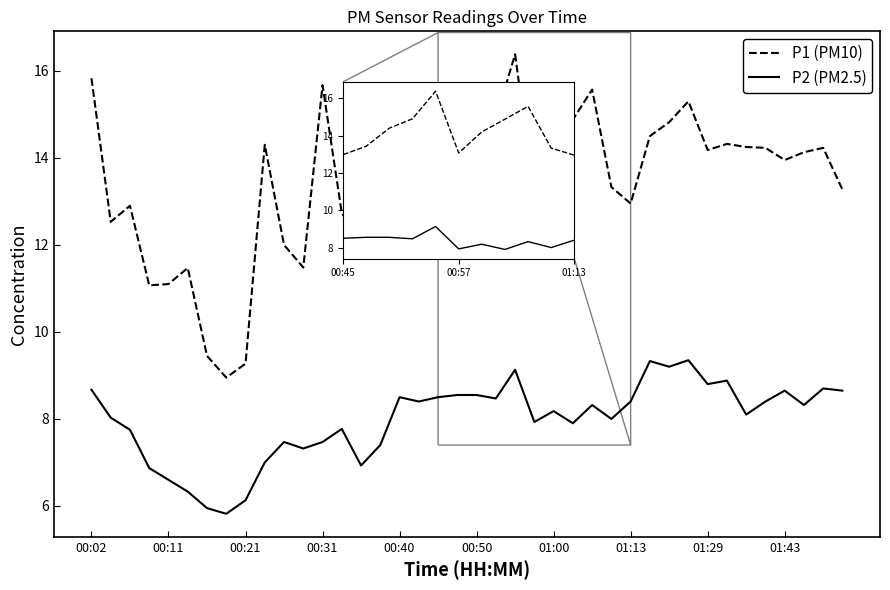

How many lines are shown in the chart?

2